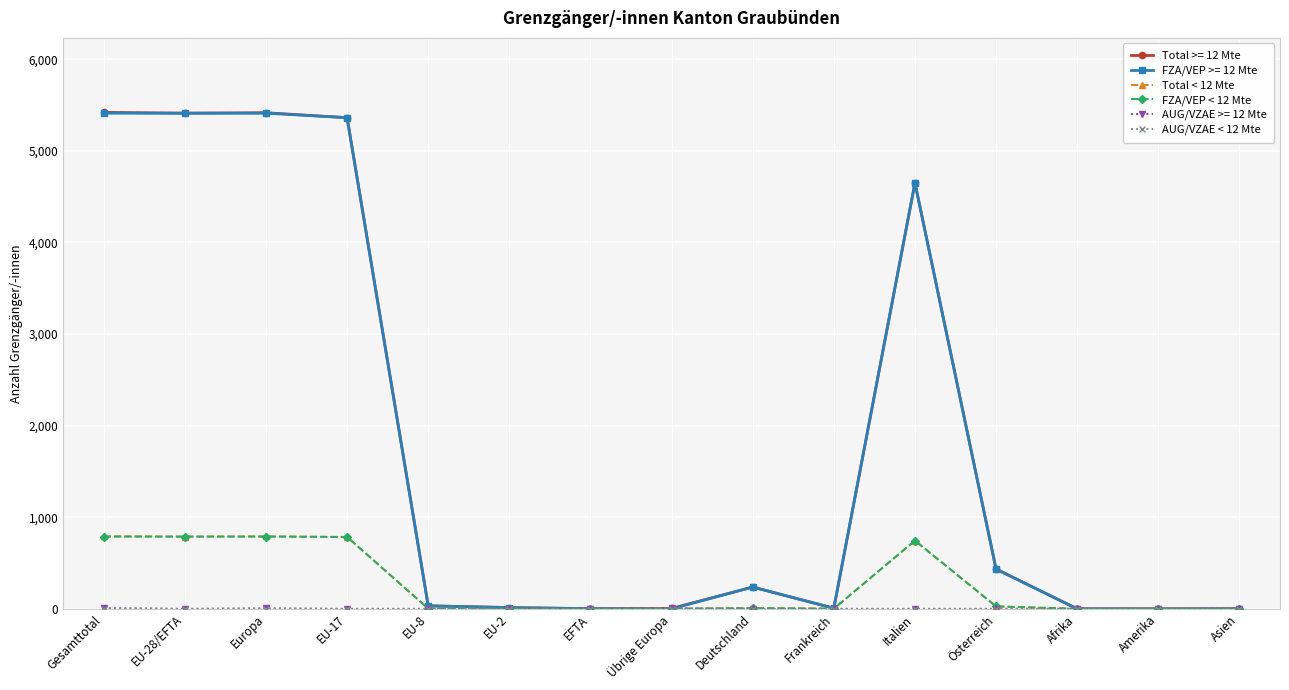

What is the label of the 6th point from the left?

EU-2